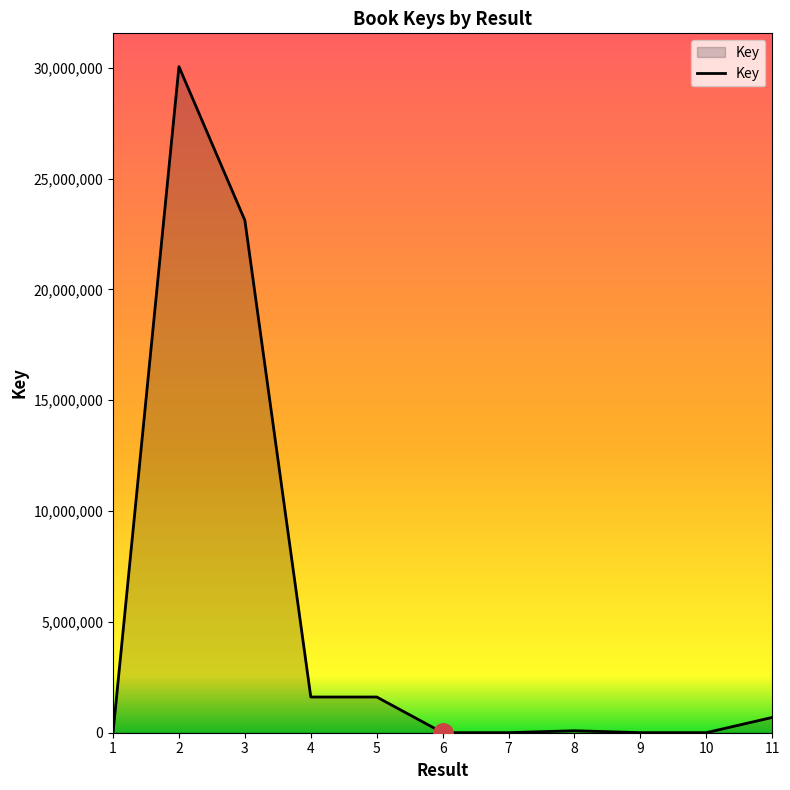

True or false: the data shows 89272 at 8.

True